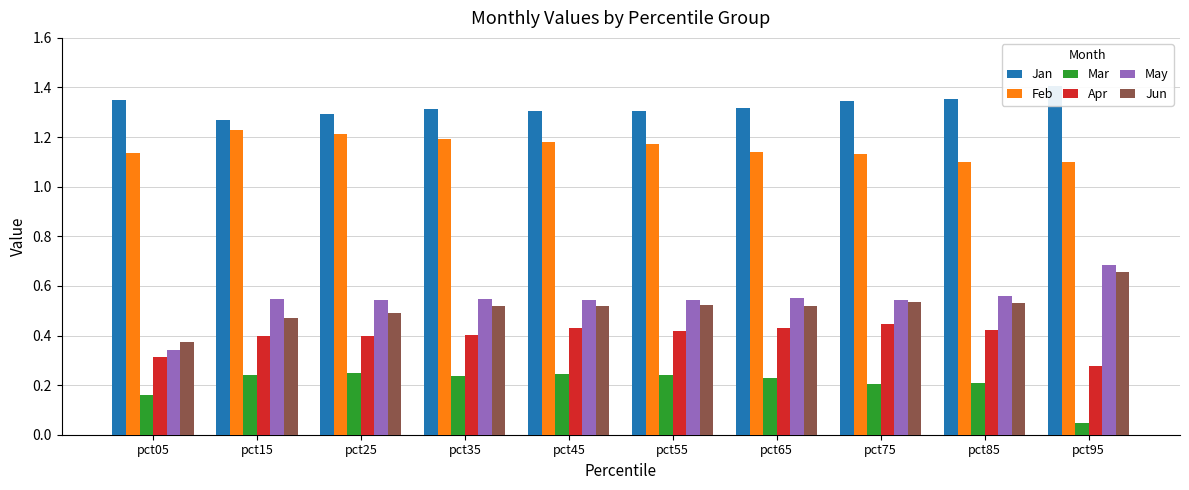

At which category is the sum across all series the highest?

pct45